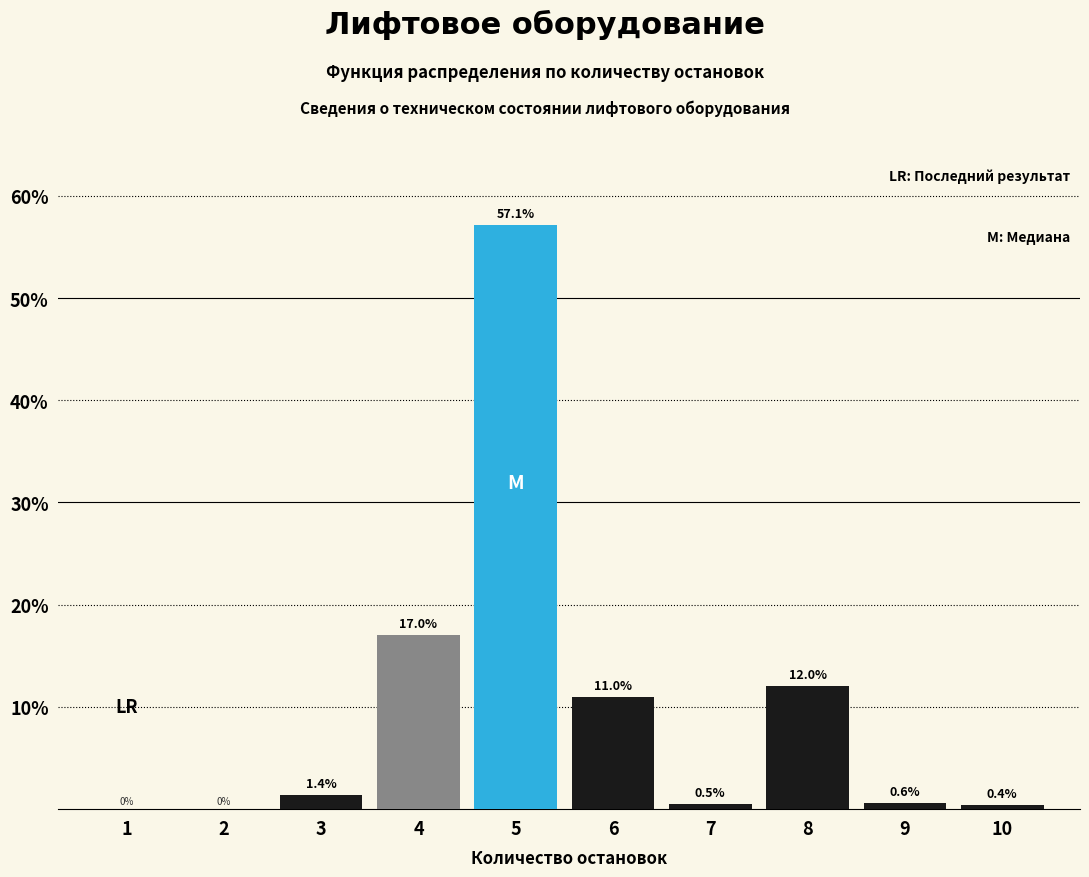

Reading left to right, extract all data points from this chart.

1=0.0	2=0.0	3=1.4	4=17.0	5=57.1	6=11.0	7=0.5	8=12.0	9=0.6	10=0.4